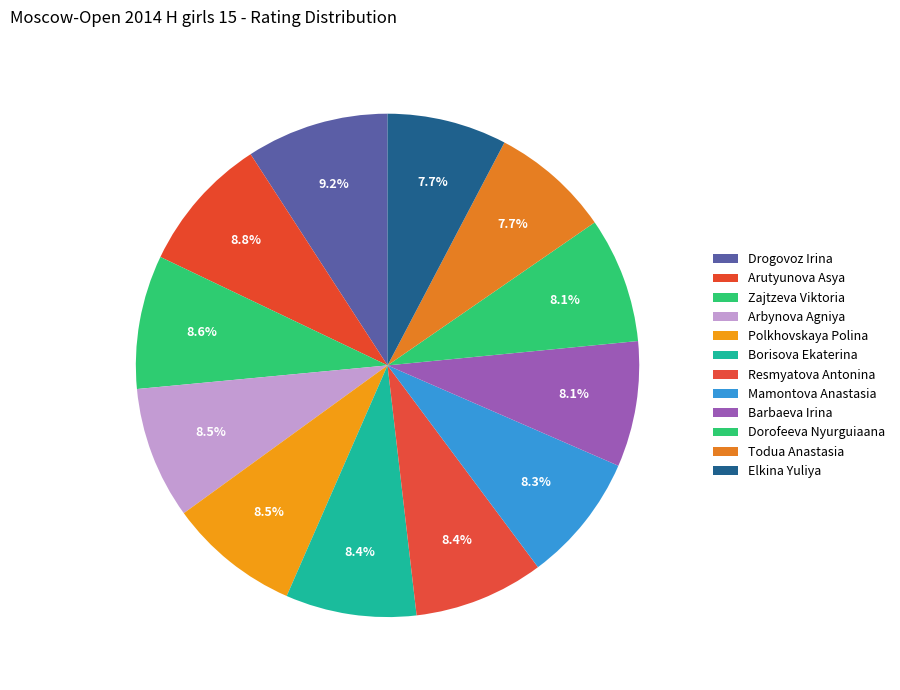

To the nearest percent, what is the difference between the Todua Anastasia and Arutyunova Asya slice percentages?

1%